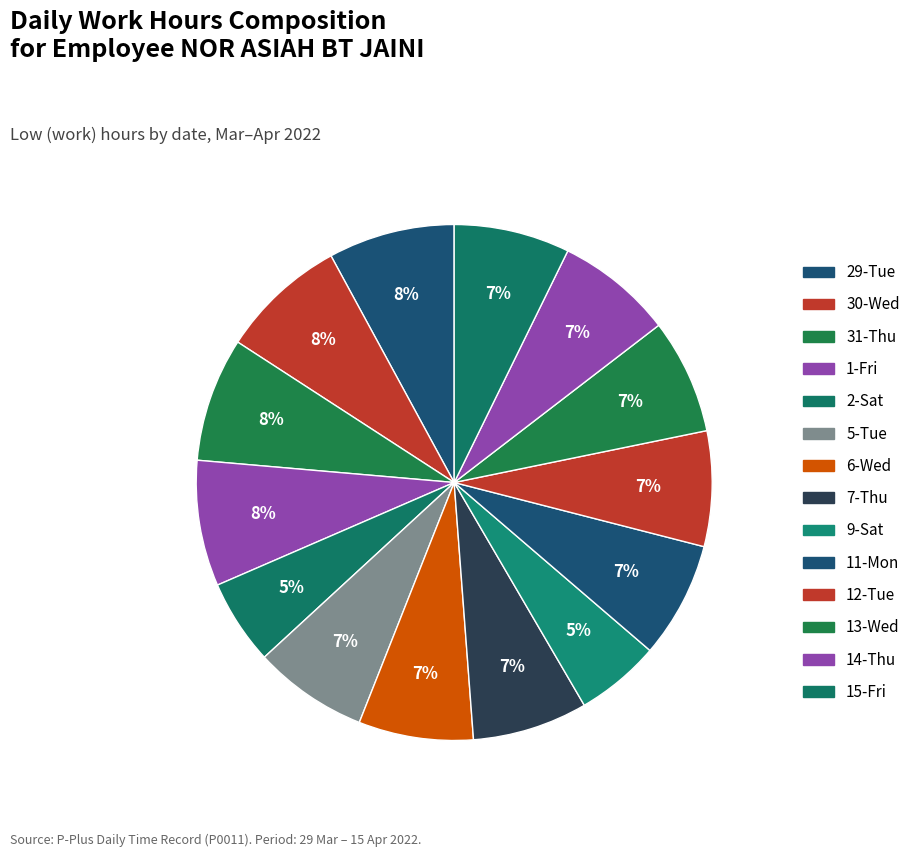

How many segments does this pie chart have?

14